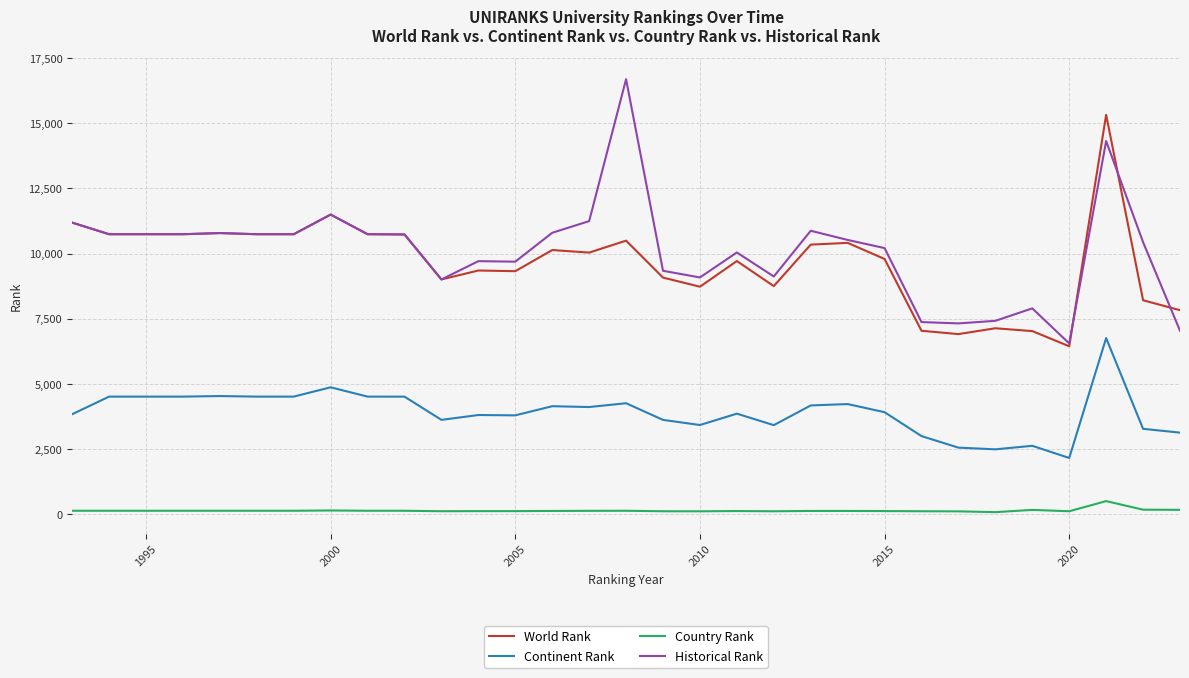

What is the highest value of the Historical Rank series?

16687.5